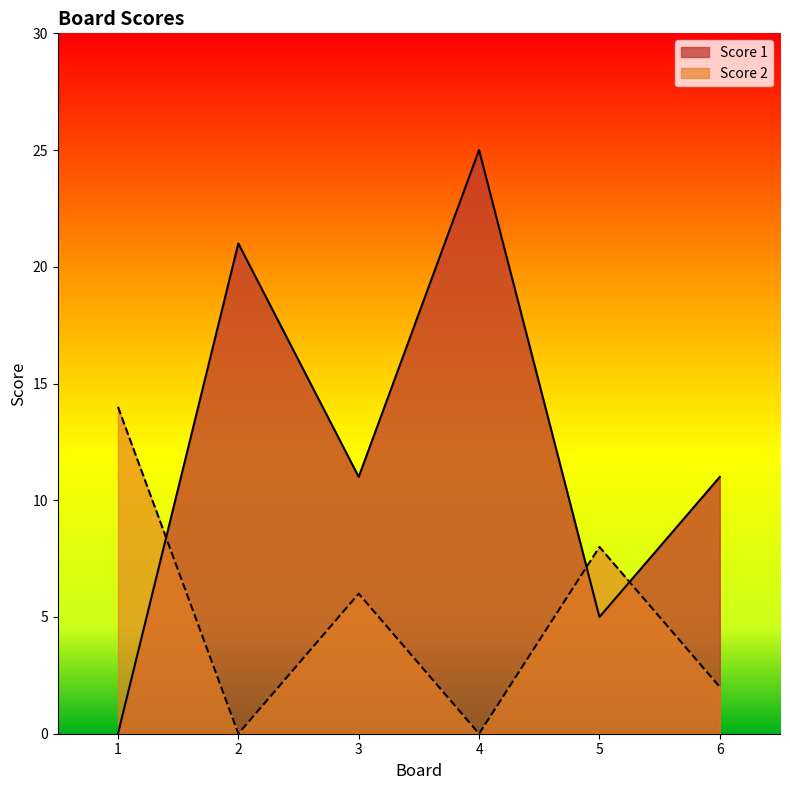

At which label does Score 1 first exceed 11?

2